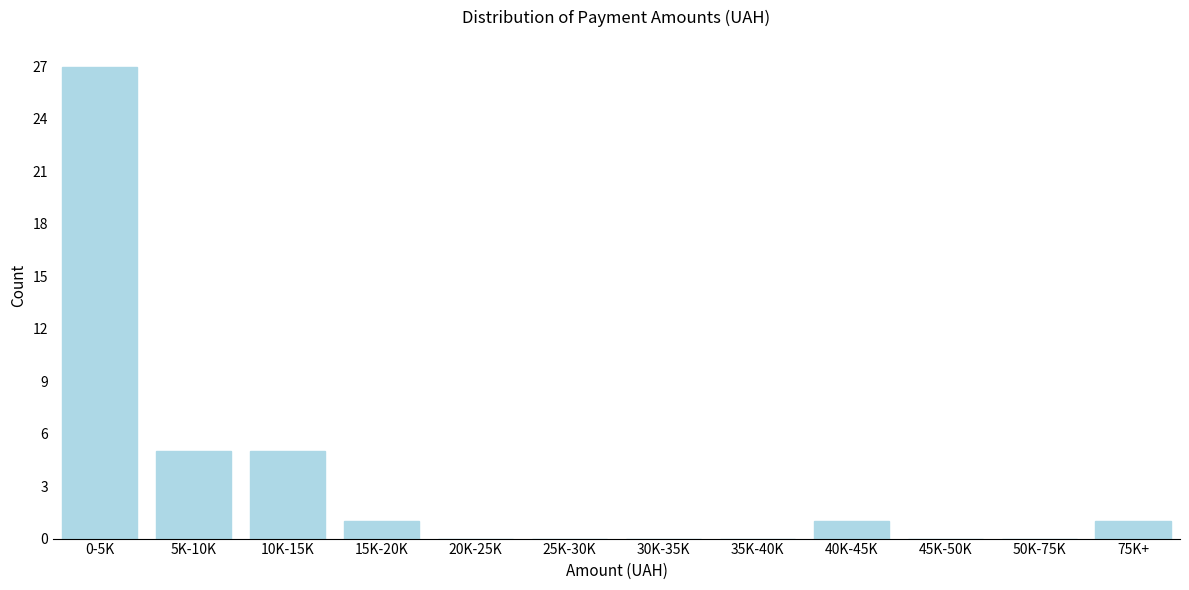

Reading right to left, extract all data points from this chart.

75K+=1	50K-75K=0	45K-50K=0	40K-45K=1	35K-40K=0	30K-35K=0	25K-30K=0	20K-25K=0	15K-20K=1	10K-15K=5	5K-10K=5	0-5K=27